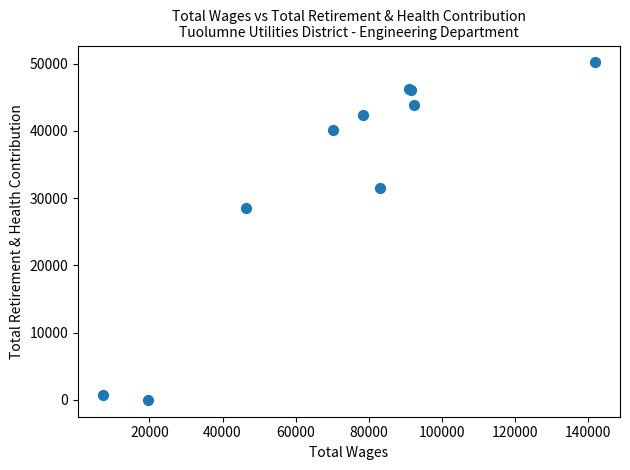

What Y value in the scatter plot is closest to 25082?

28471